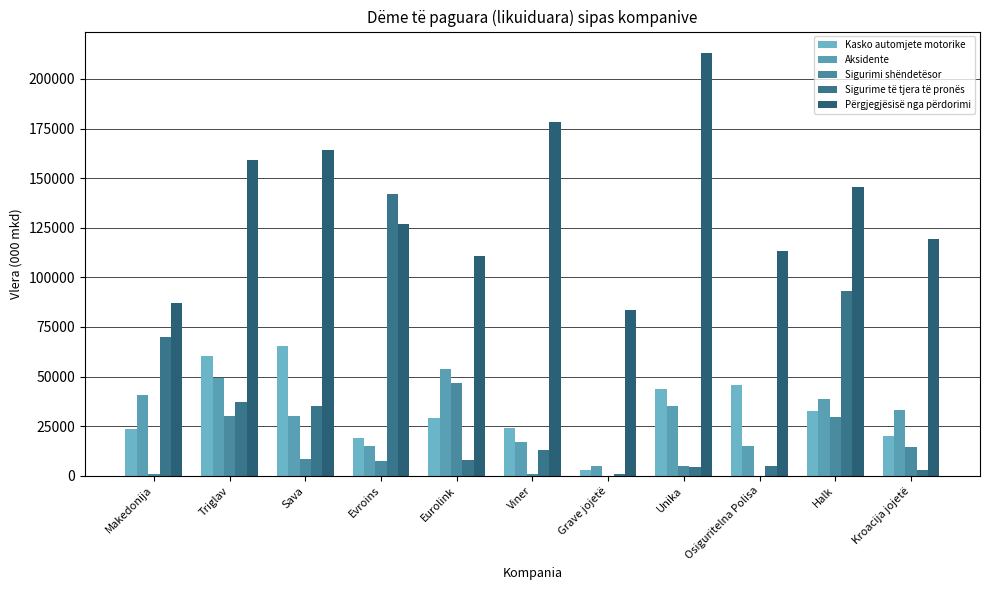

What is the label of the 2nd bar from the left?

Triglav